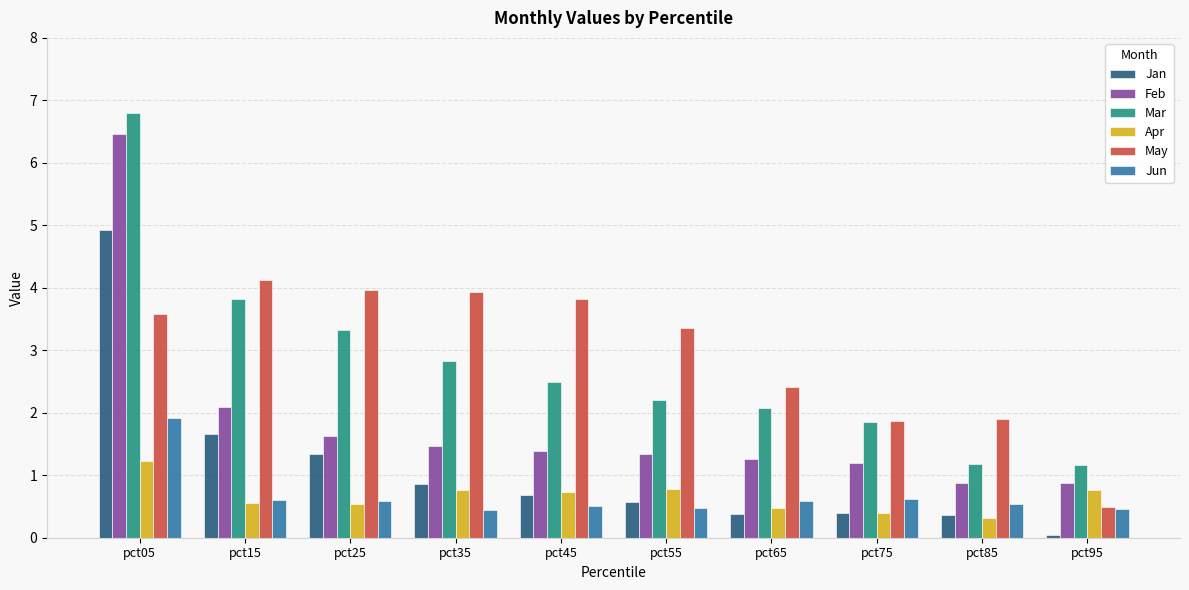

Rank the series by their maximum value, from highest to lowest.

Mar, Feb, Jan, May, Jun, Apr